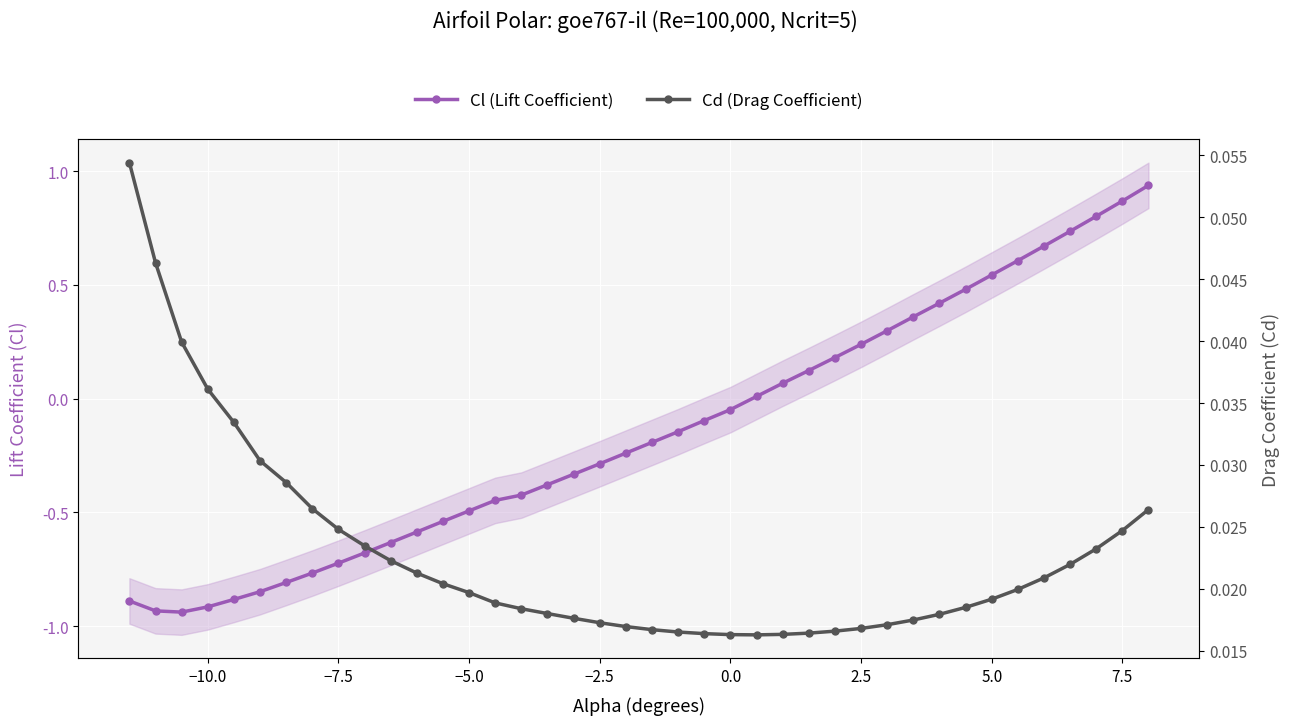

What is the maximum value for Cd (Drag Coefficient)?

0.1